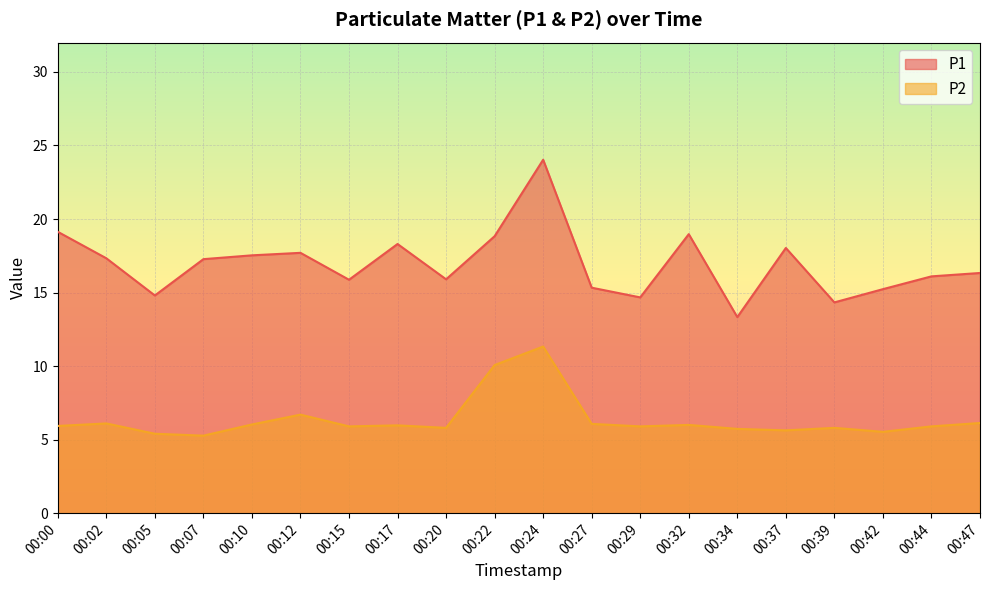

What is the difference between the P2 values at 00:47 and 00:20?

0.3